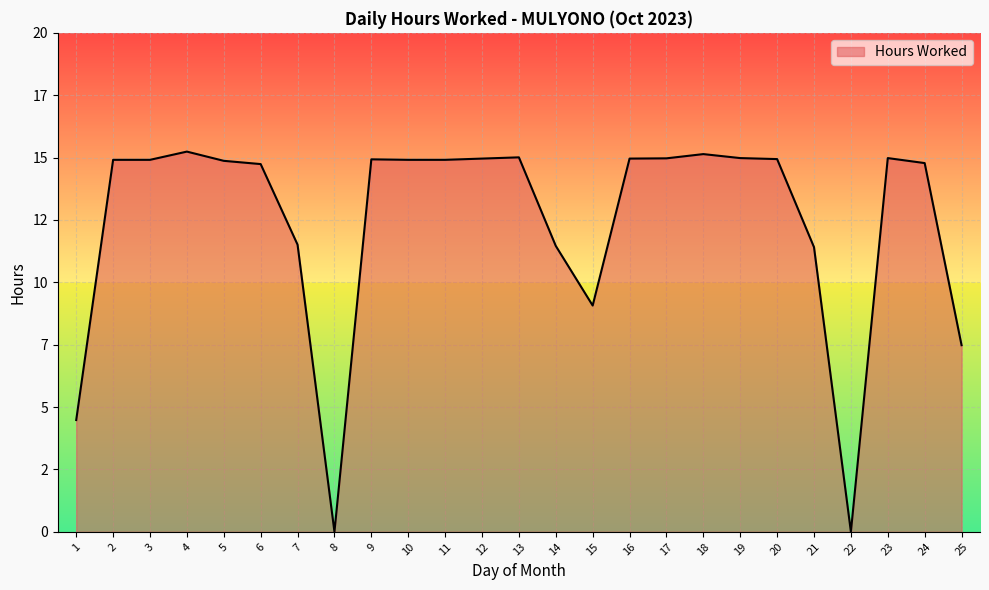

Where is the first local minimum?

8